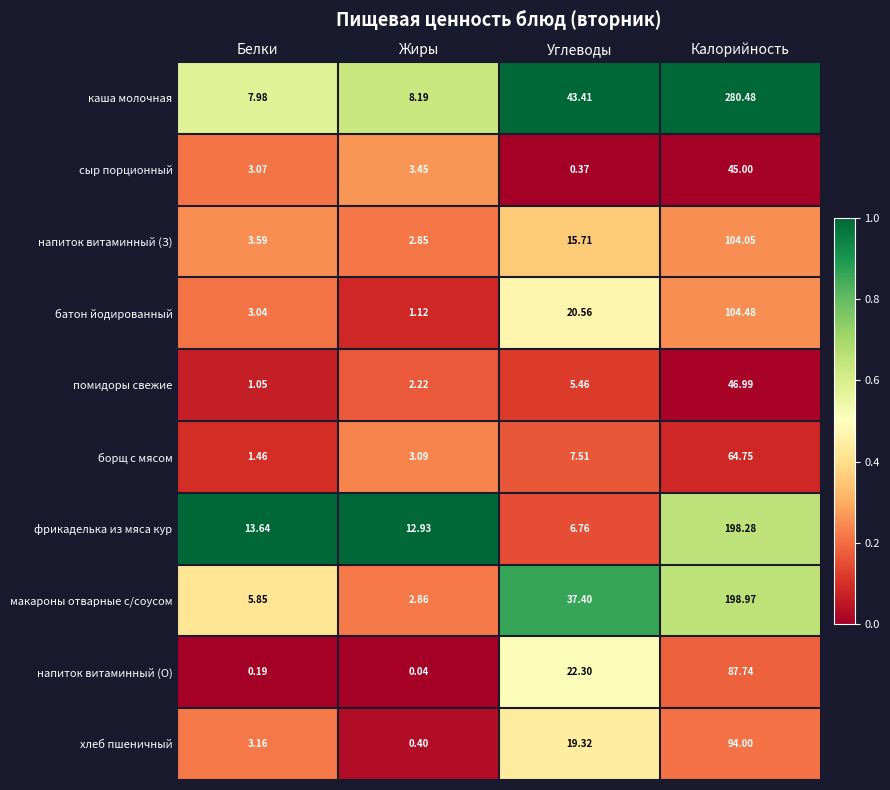

What is the difference between the highest and lowest values at Жиры?

12.9